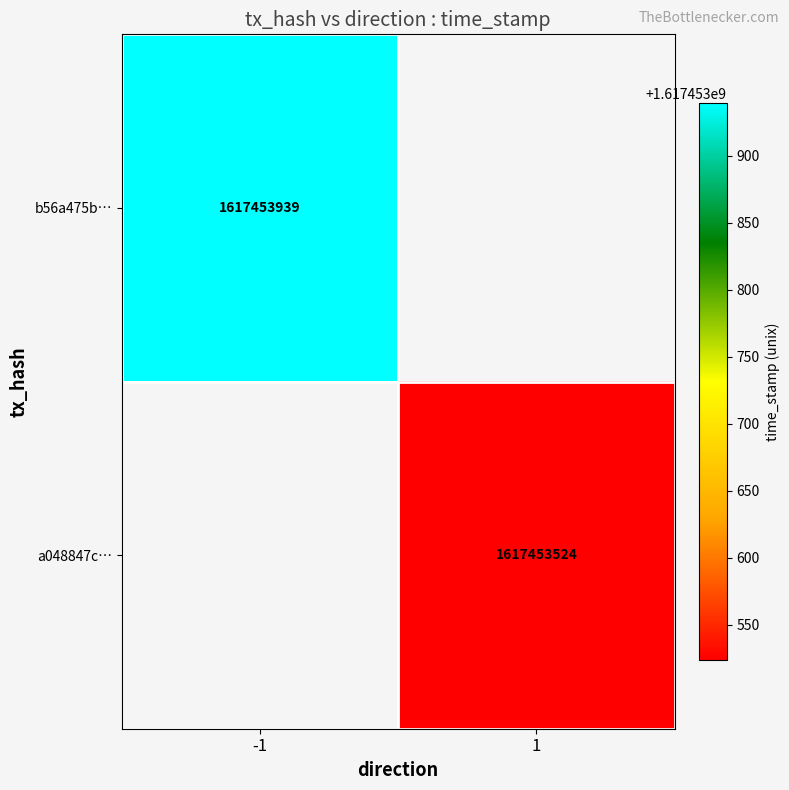

The a048847c030a8791858dcb892c61712269853cd series shows 691627083 at 1. True or false?

False